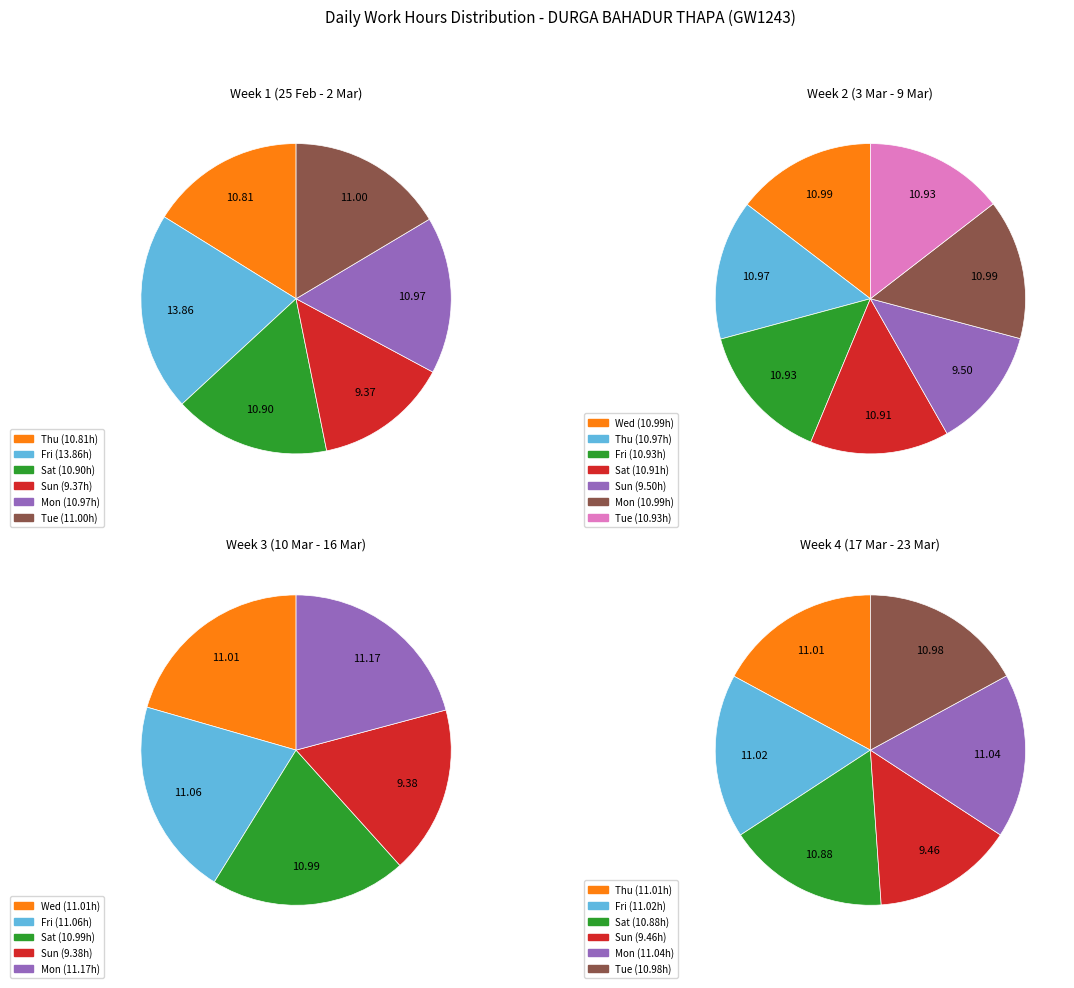

What is the ratio of the value at Wed_2 to the value at Mon_4?

1.0